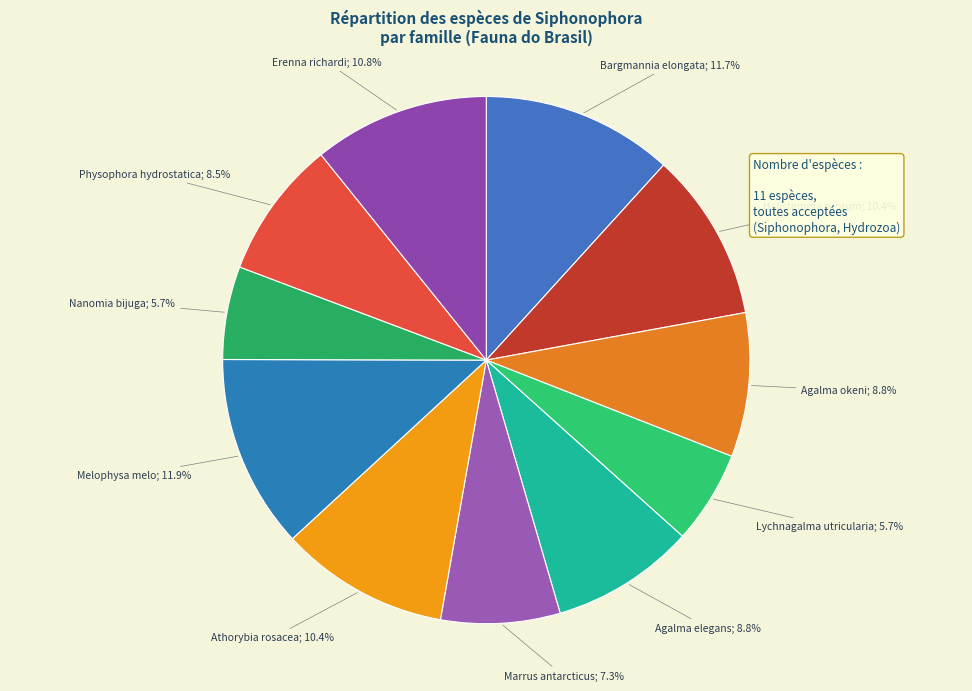

To the nearest percent, what is the difference between the largest and smallest slice percentages?

6%